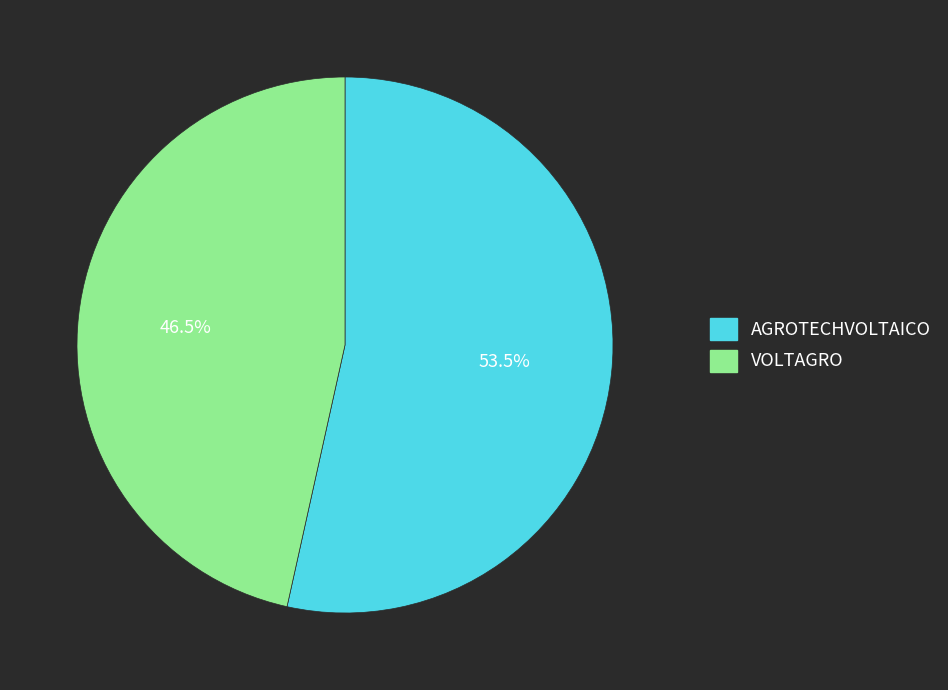

How many slices are in this pie chart?

2